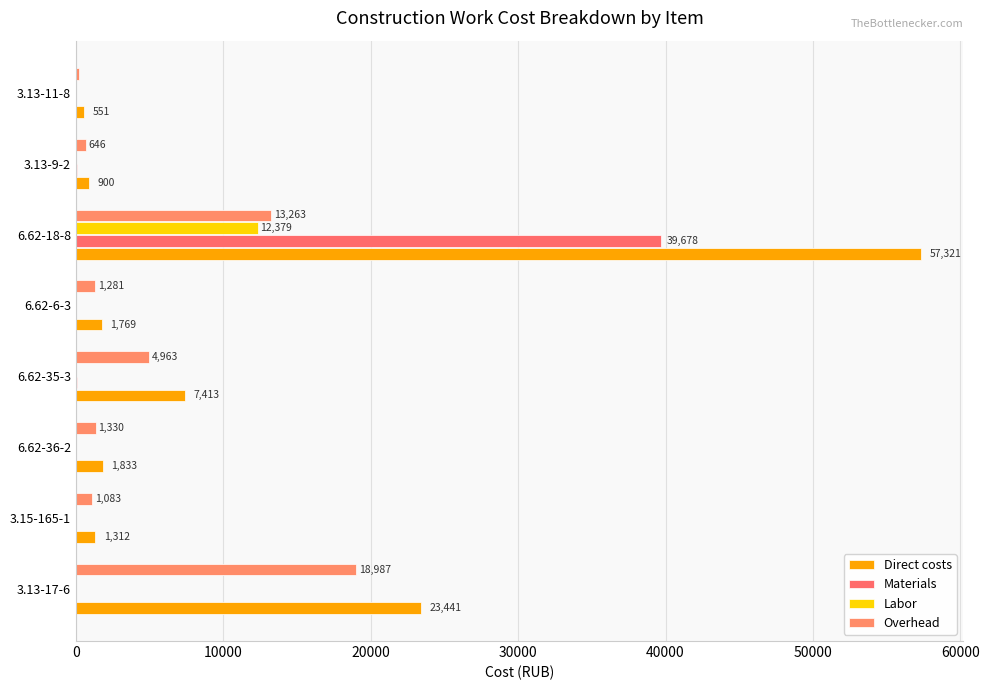

Which series has the largest total across all categories?

Direct costs